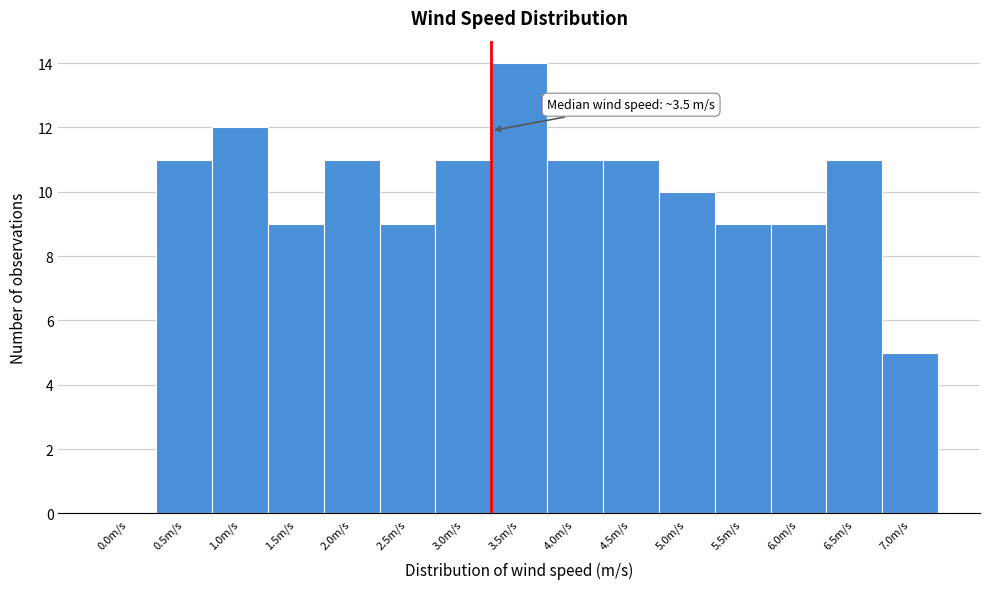

Reading left to right, extract all data points from this chart.

0.0m/s=0	0.5m/s=11	1.0m/s=12	1.5m/s=9	2.0m/s=11	2.5m/s=9	3.0m/s=11	3.5m/s=14	4.0m/s=11	4.5m/s=11	5.0m/s=10	5.5m/s=9	6.0m/s=9	6.5m/s=11	7.0m/s=5